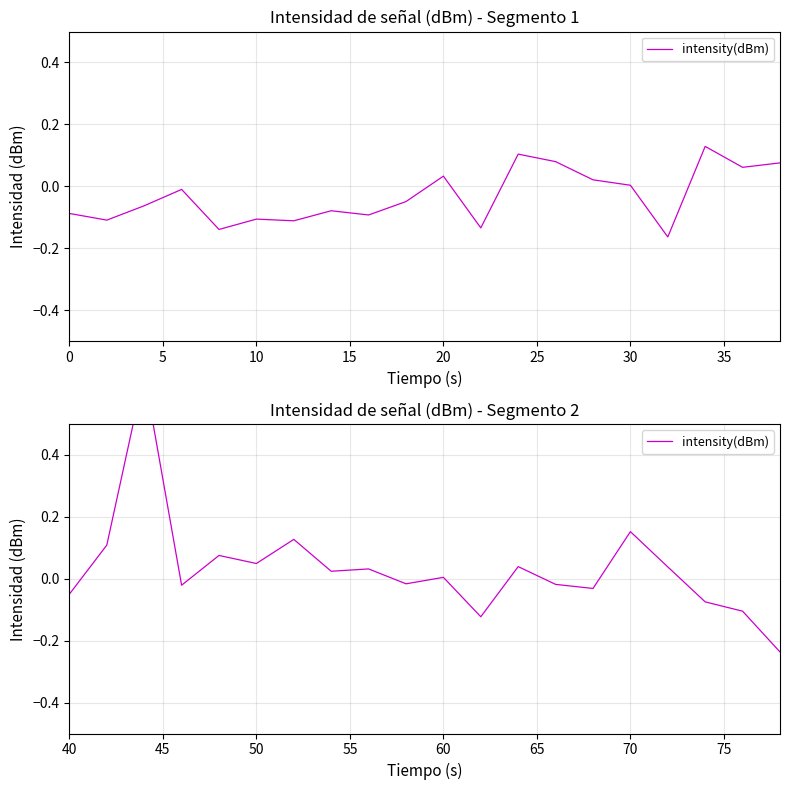

How many lines are shown in the chart?

1